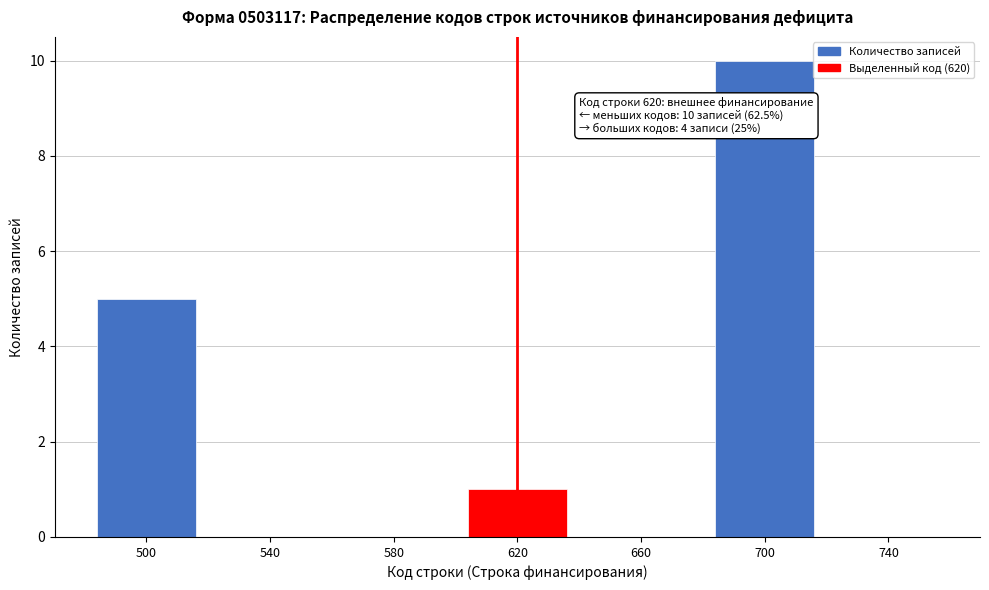

Reading right to left, what are all the values shown in this chart?

740=0	700=10	660=0	620=1	580=0	540=0	500=5